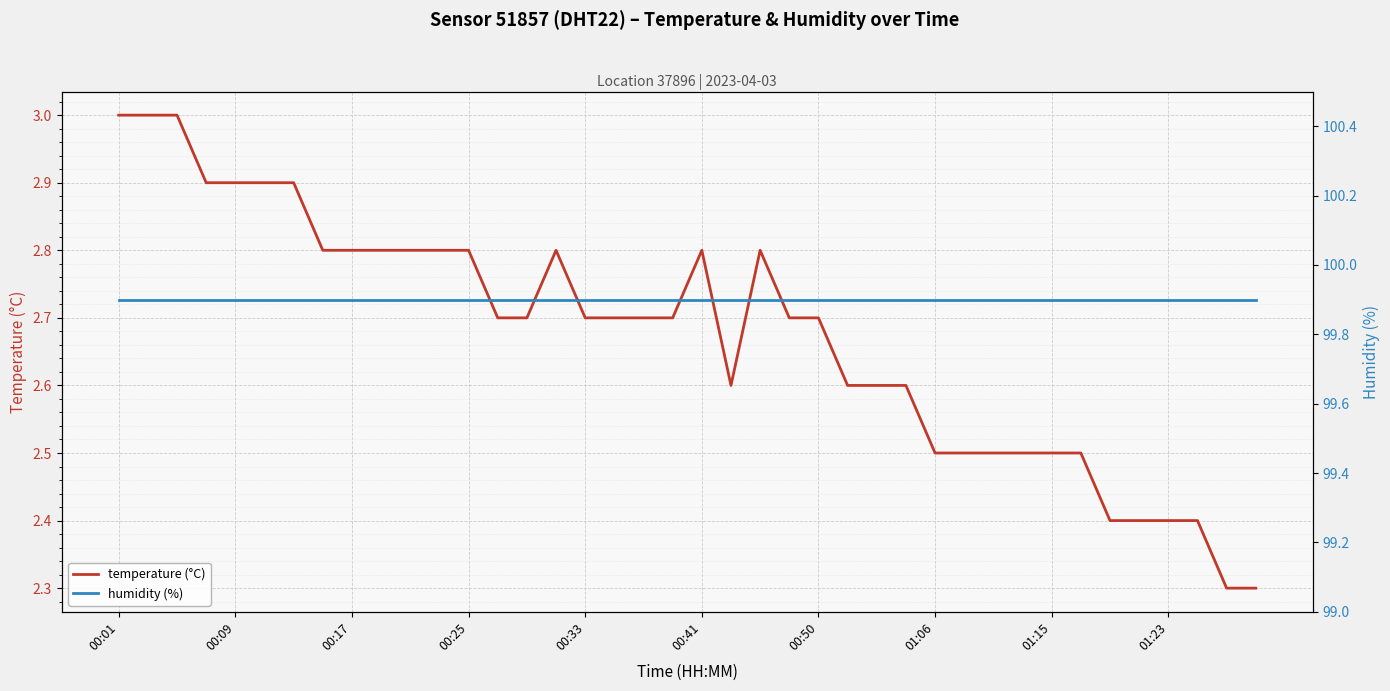

Which series has the widest spread of values?

temperature (°C)